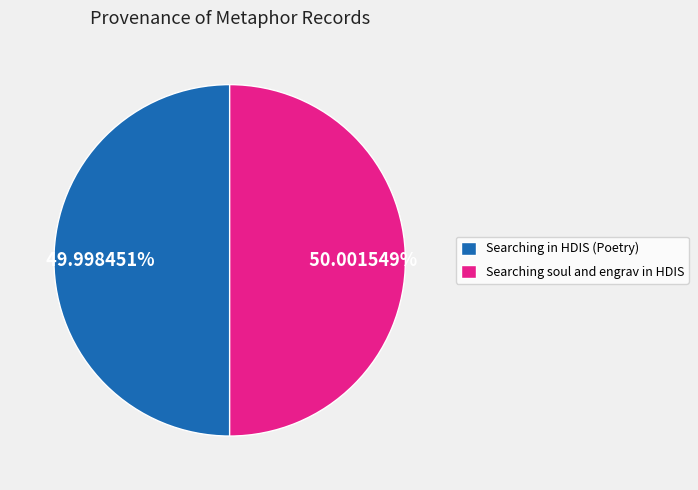

Is it true that Searching in HDIS (Poetry) is 37% of the pie?

False